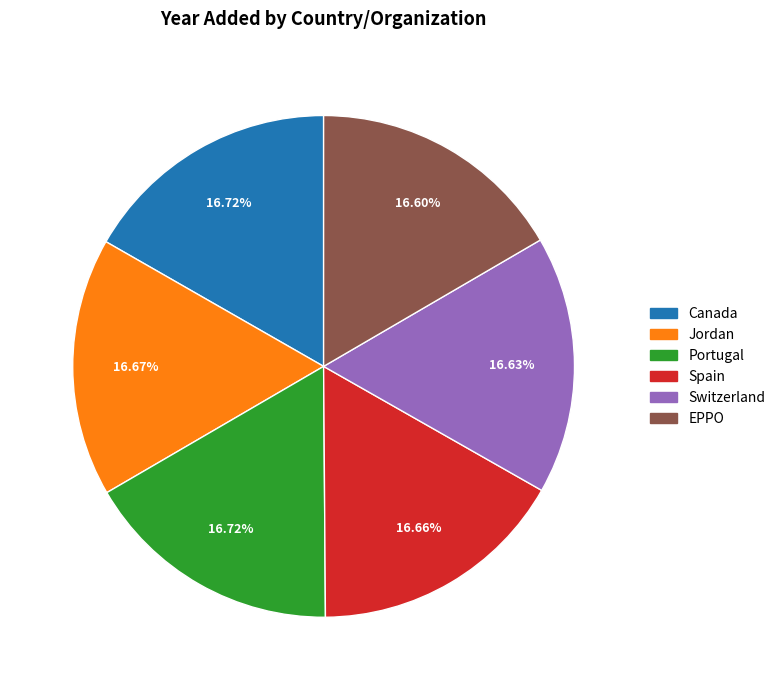

Is it true that EPPO is 17% of the pie?

True